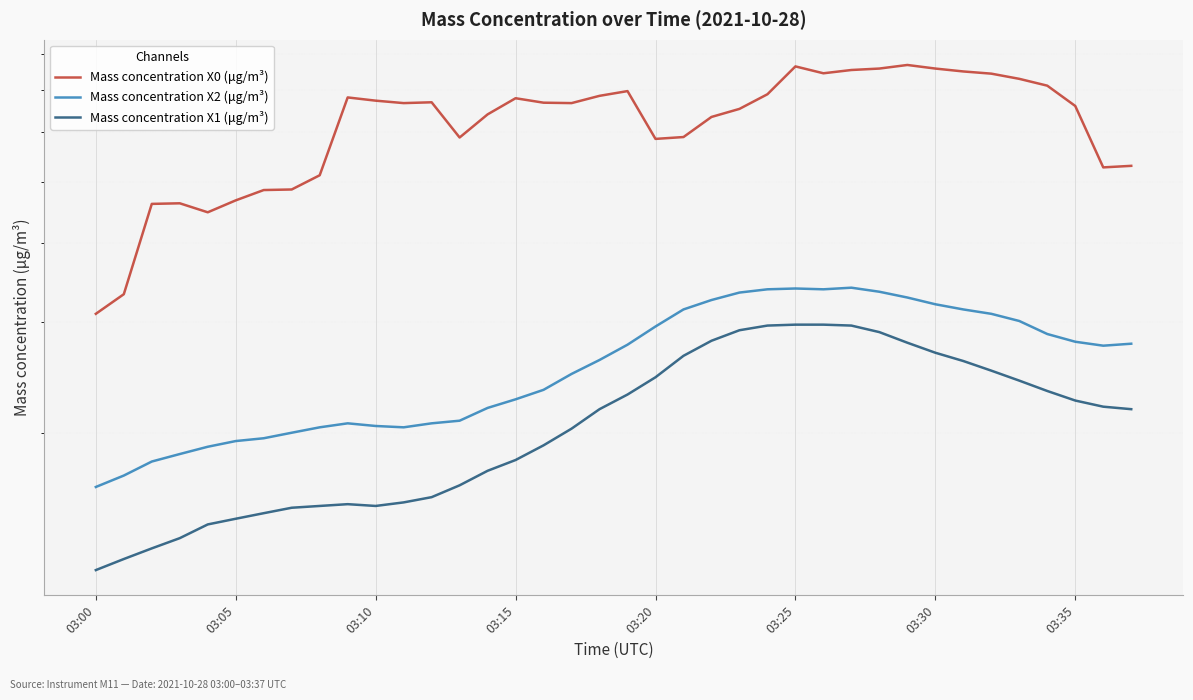

What is the label of the 19th point from the right?

19